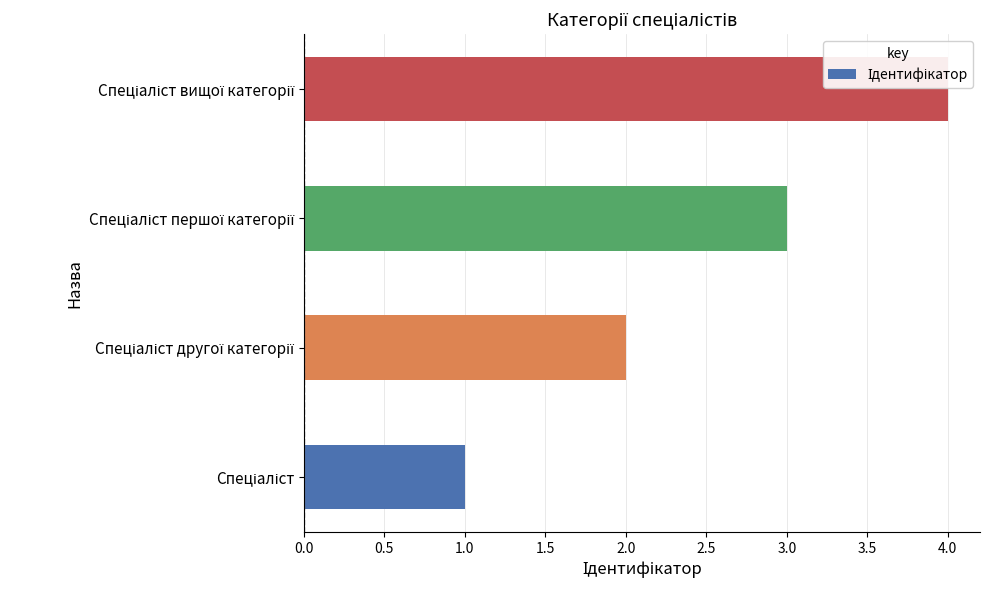

What is the difference between the maximum and minimum values?

3